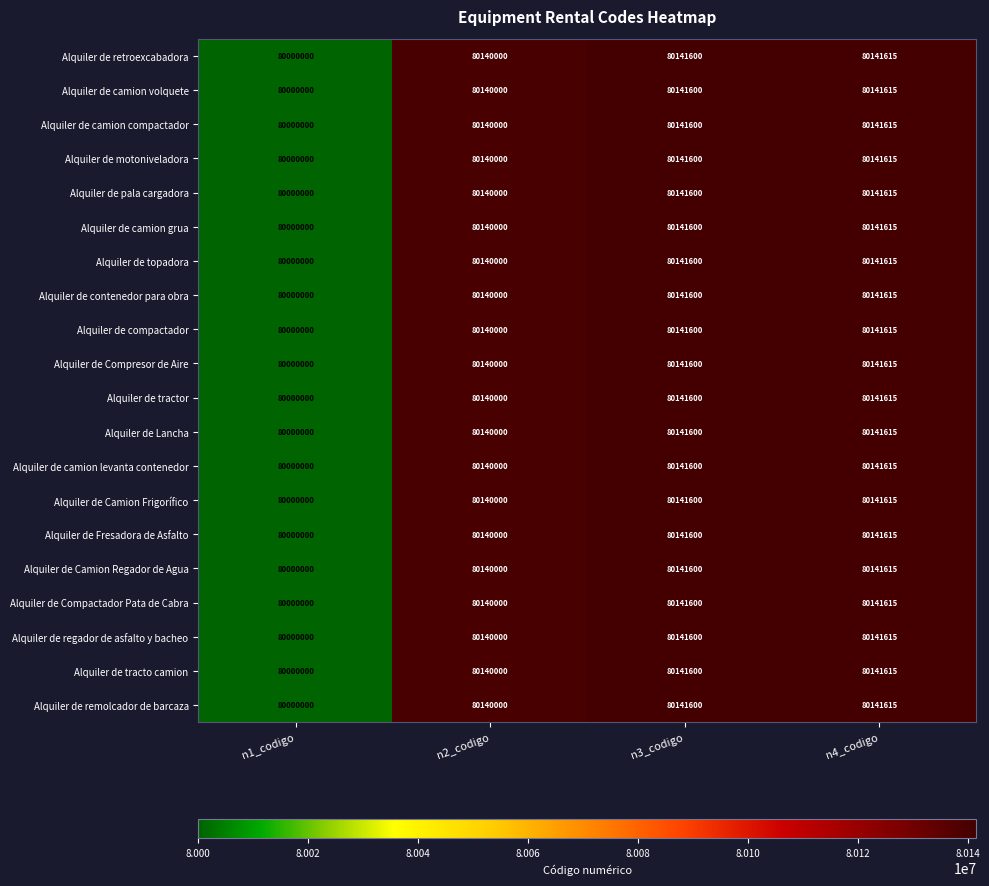

At which category is the sum across all series the highest?

n4_codigo